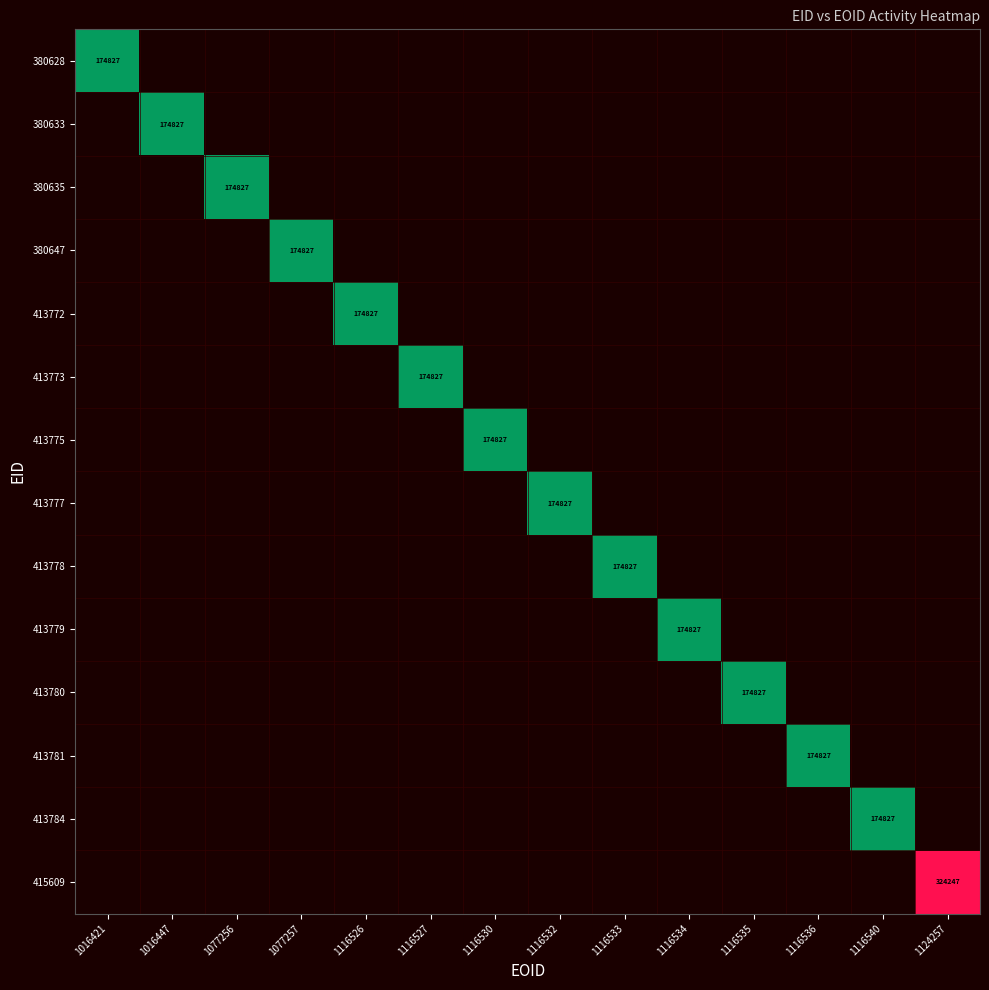

Which label corresponds to the largest value in the chart?

1124257